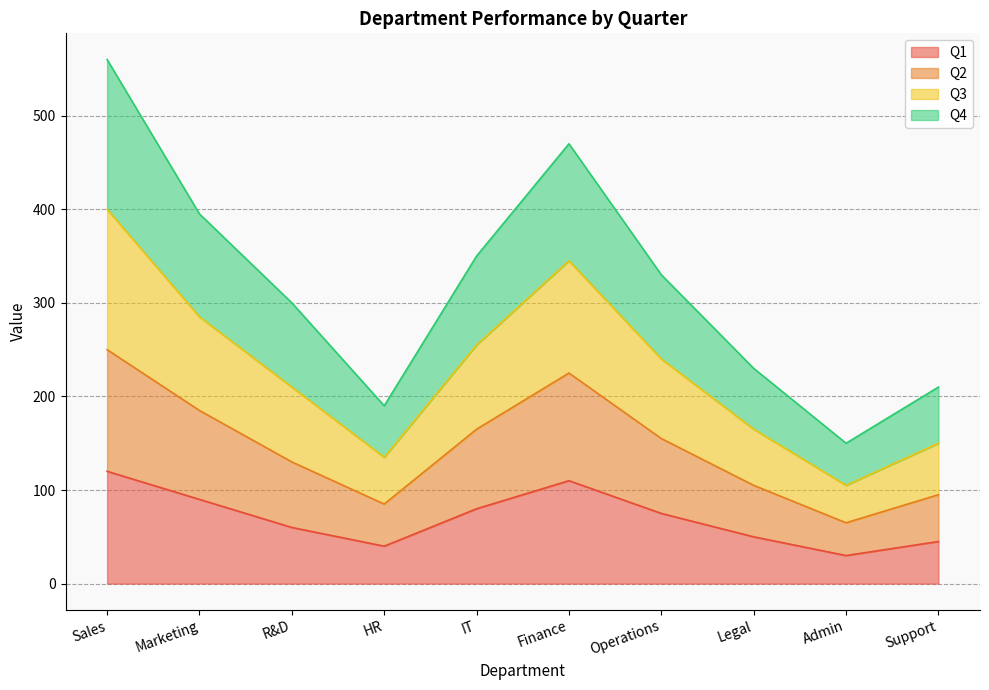

List the labels in order of Q1 value, largest first.

Sales, Finance, Marketing, IT, Operations, R&D, Legal, Support, HR, Admin